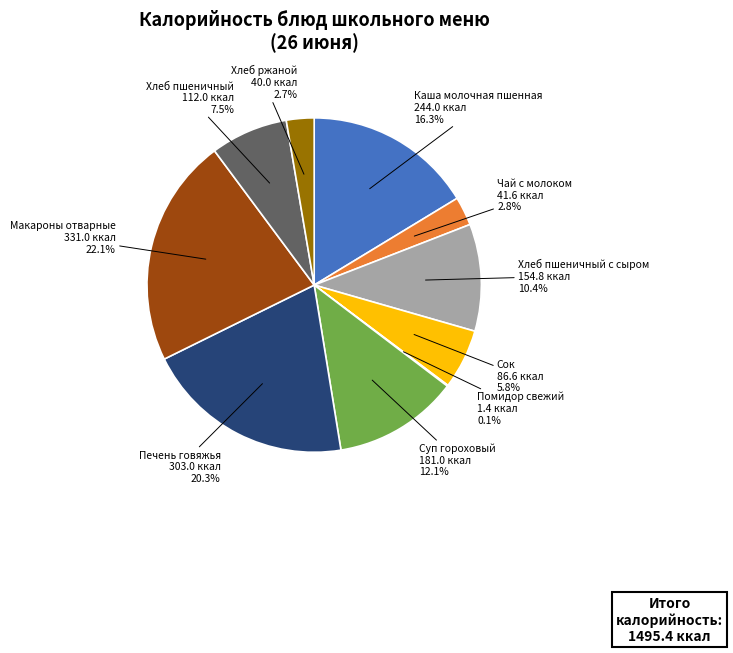

Does any single category account for the majority?

No